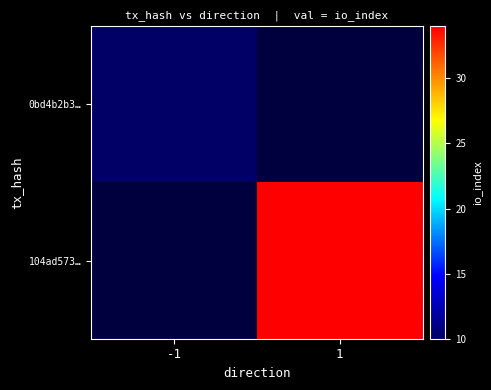

True or false: 104ad573… has a value of 34.0 at 1.

True